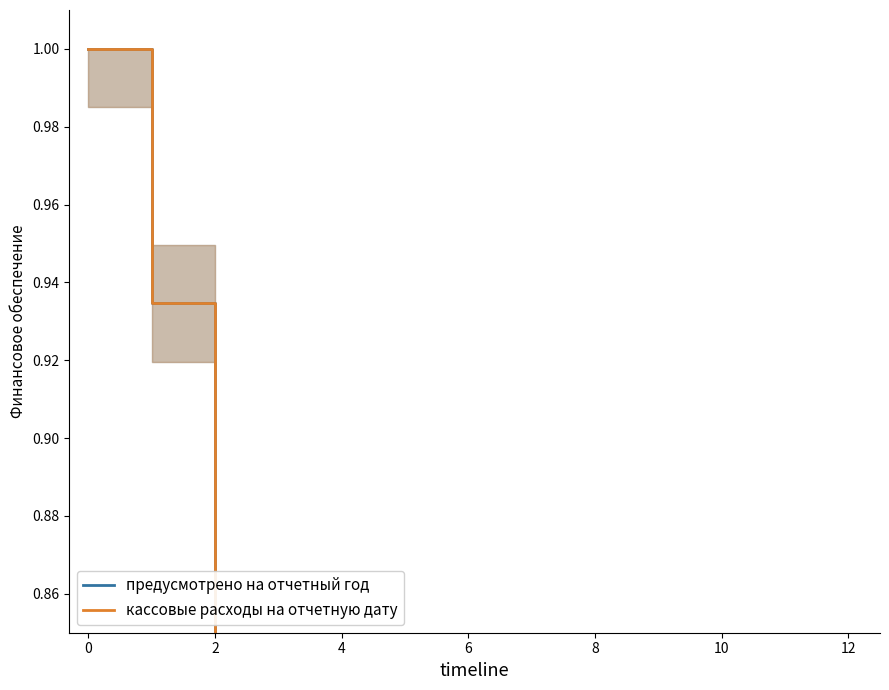

Reading left to right, transcribe all the data shown in this chart.

предусмотрено на отчетный год: 1.0	0.9	0.0	0.5	0.0	0.0	0.3	0.1	0.1	0.0	0.0	0.0	0.0
кассовые расходы на отчетную дату: 1.0	0.9	0.0	0.5	0.0	0.0	0.3	0.1	0.1	0.0	0.0	0.0	0.0